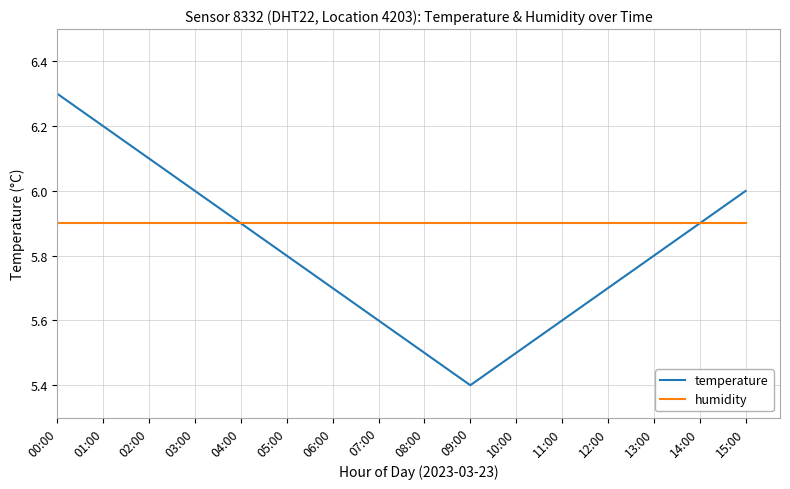

Does the chart have visible grid lines?

Yes